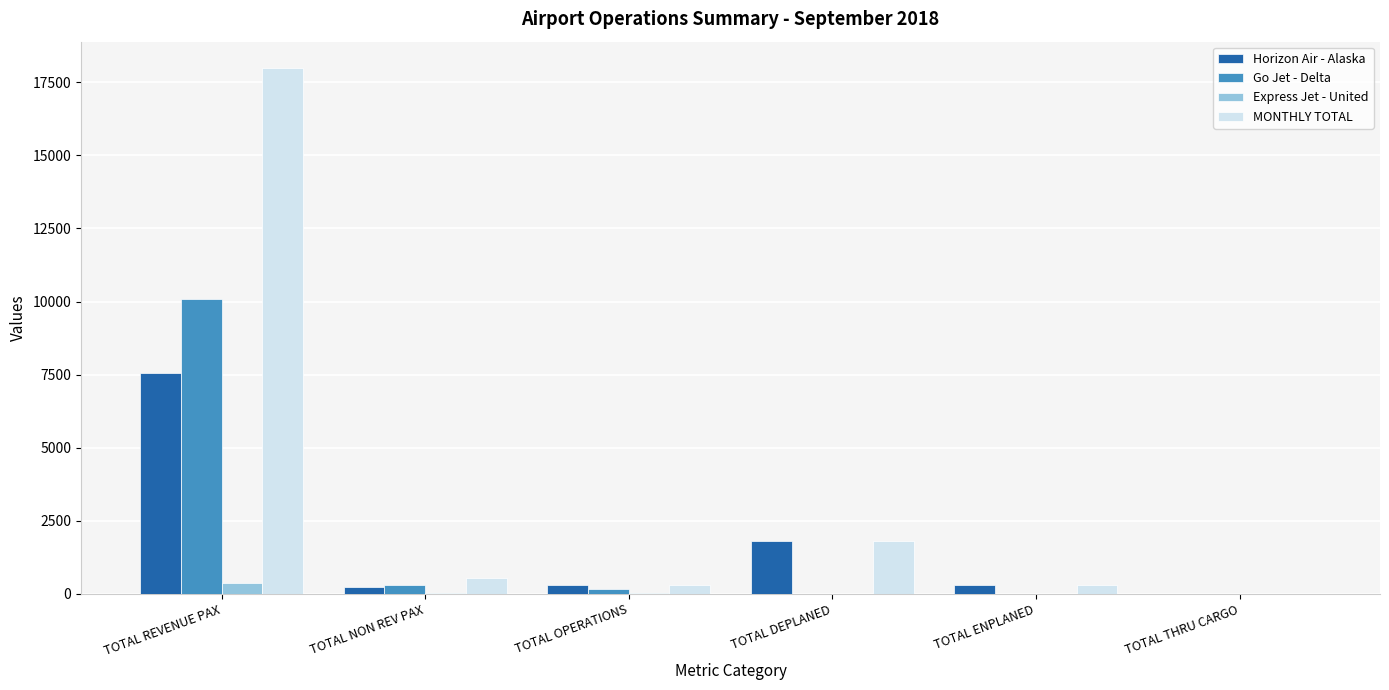

What is the sum of all MONTHLY TOTAL values?

20927